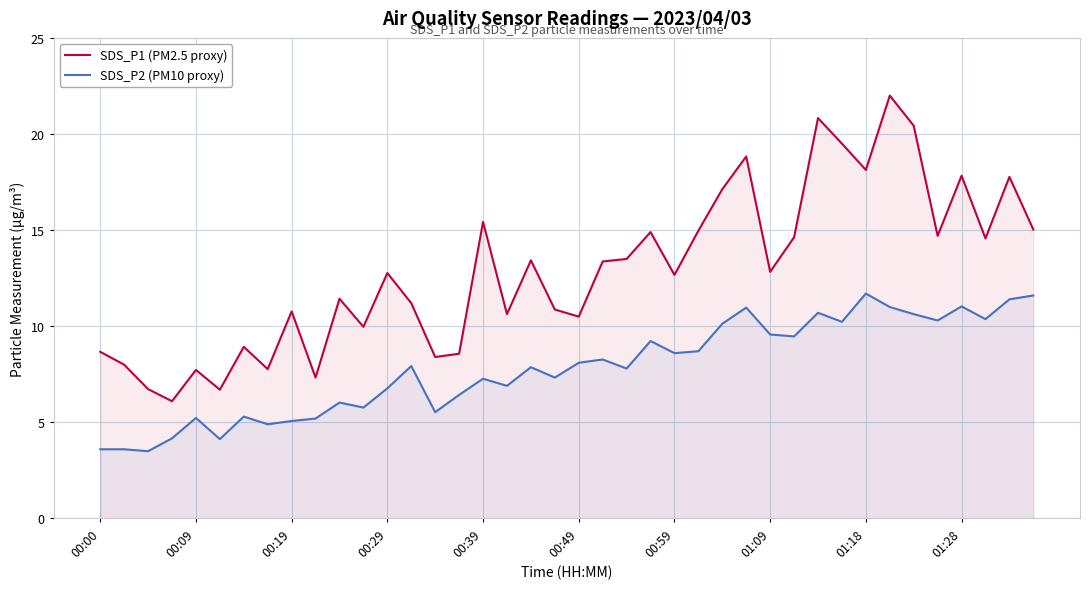

What is the difference between the SDS_P2 (PM10 proxy) values at 39 and 35?

1.3